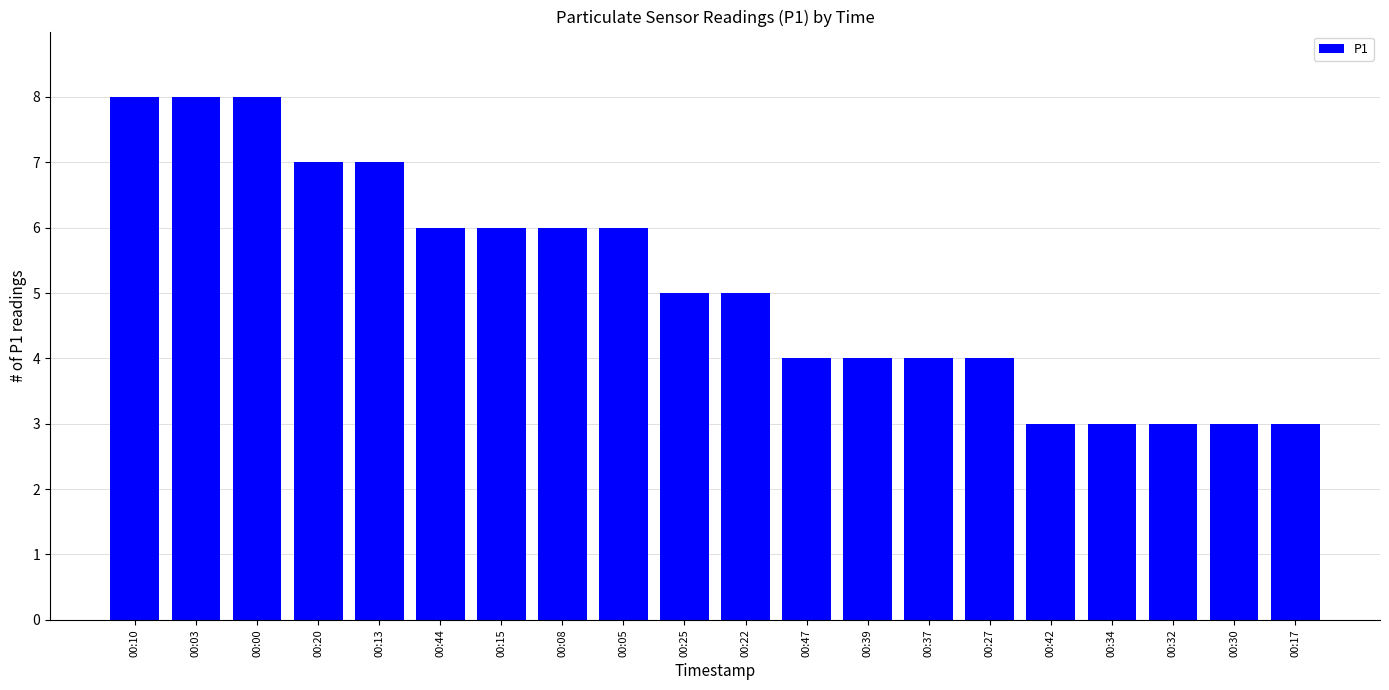

The chart shows a value of 6 at 00:15. True or false?

True